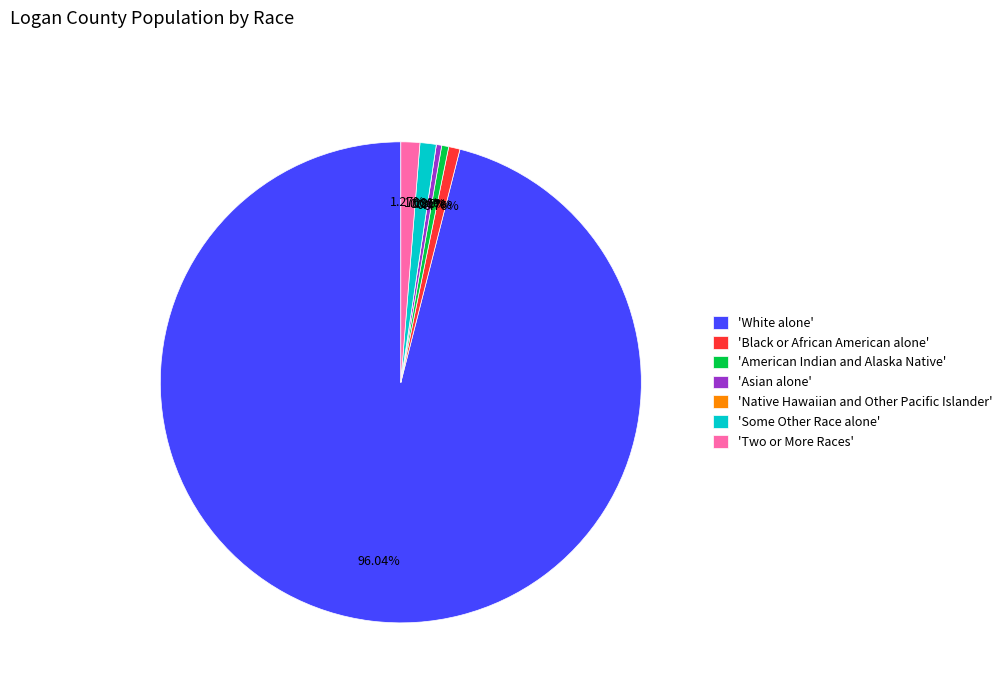

Which category has the biggest portion of the pie?

White alone